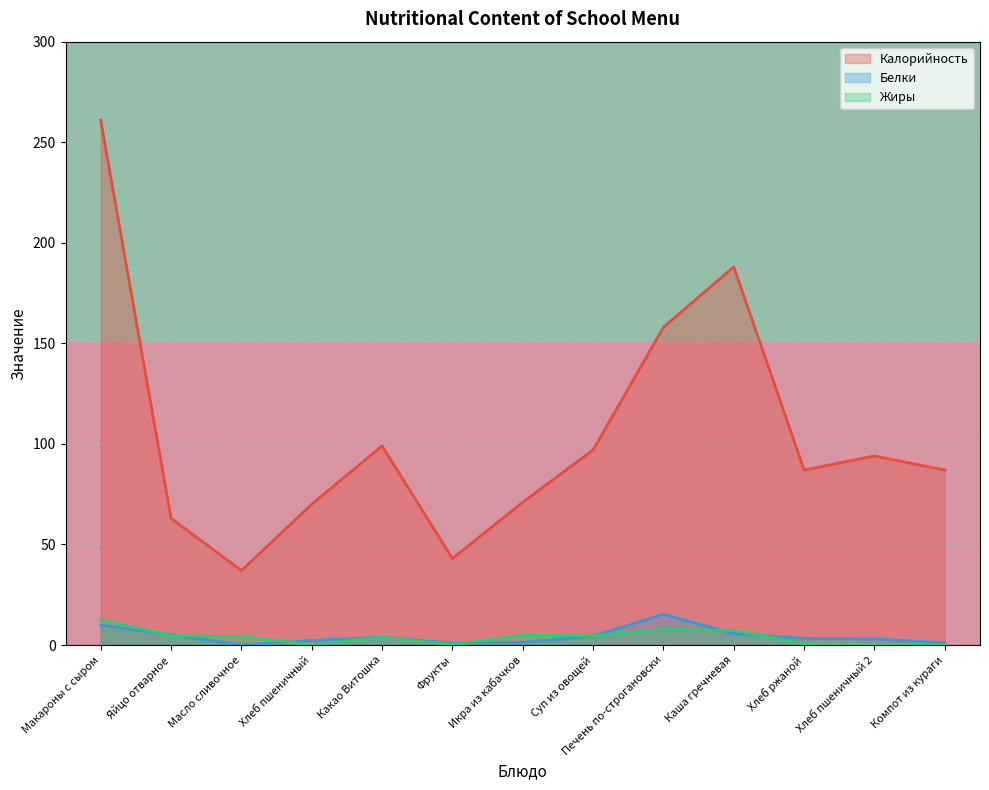

True or false: Калорийность and Белки intersect in this chart.

False